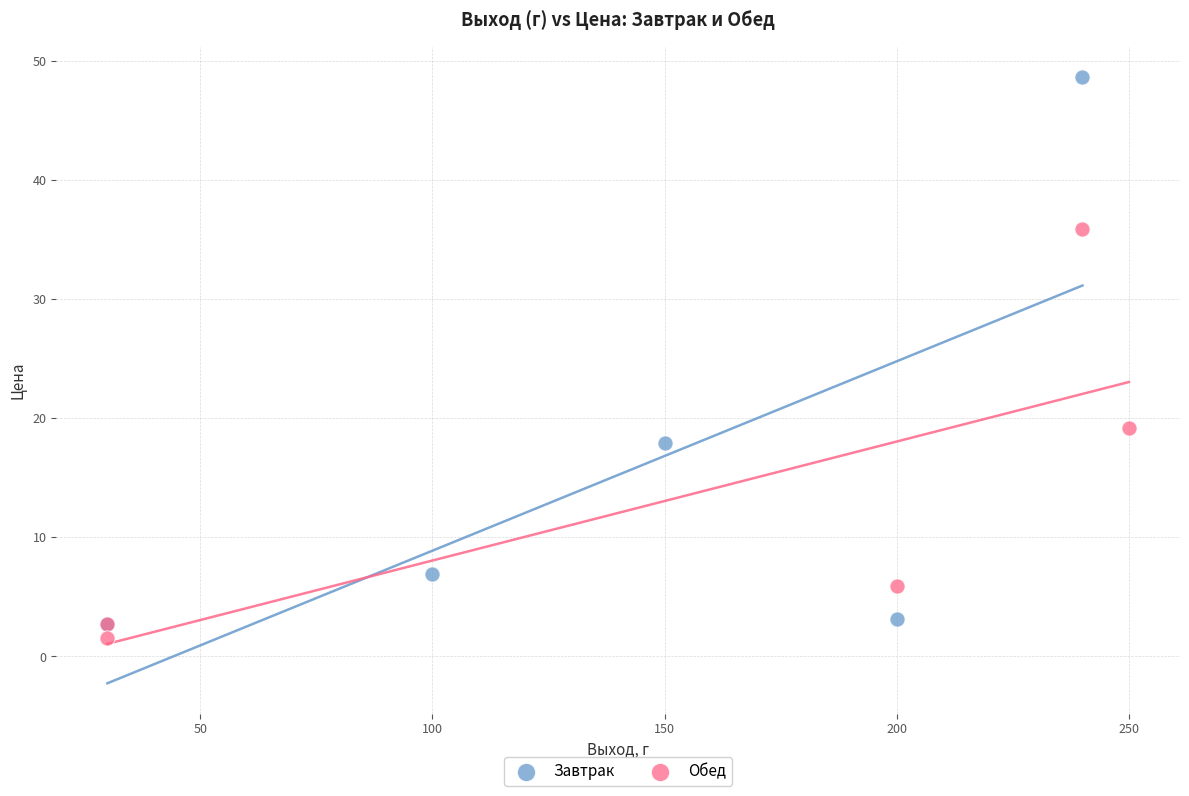

Which series has the largest Y range (max minus min)?

Завтрак